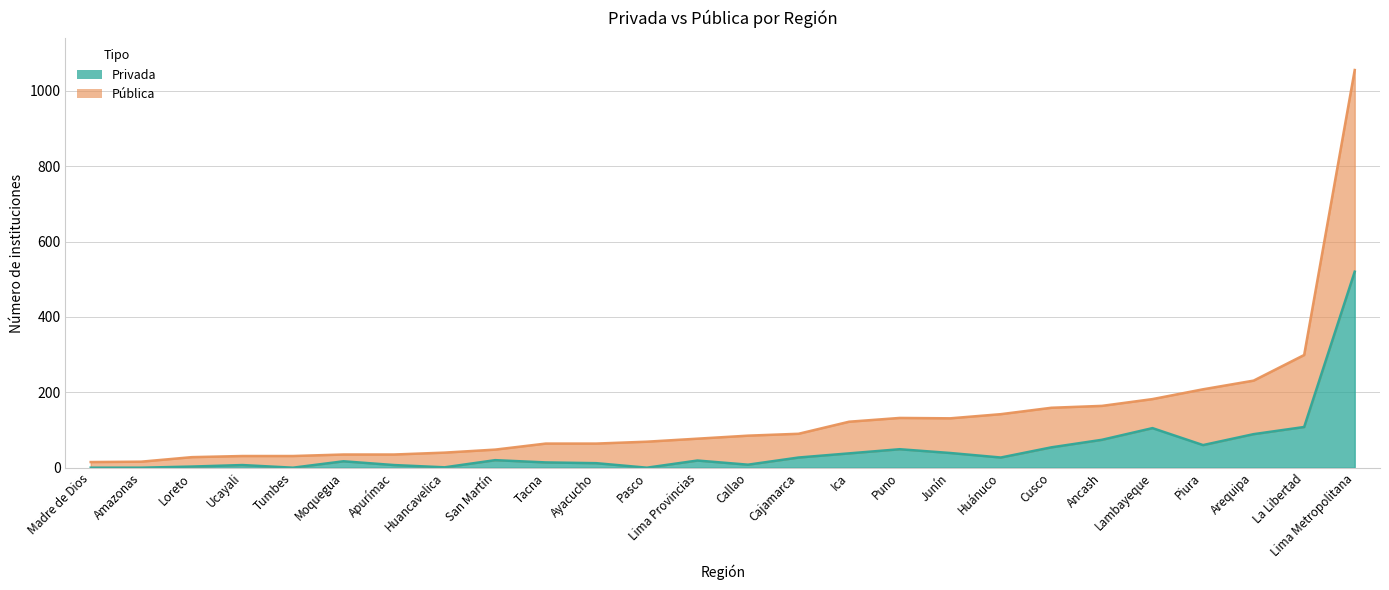

True or false: Pública and Privada cross at least once.

False